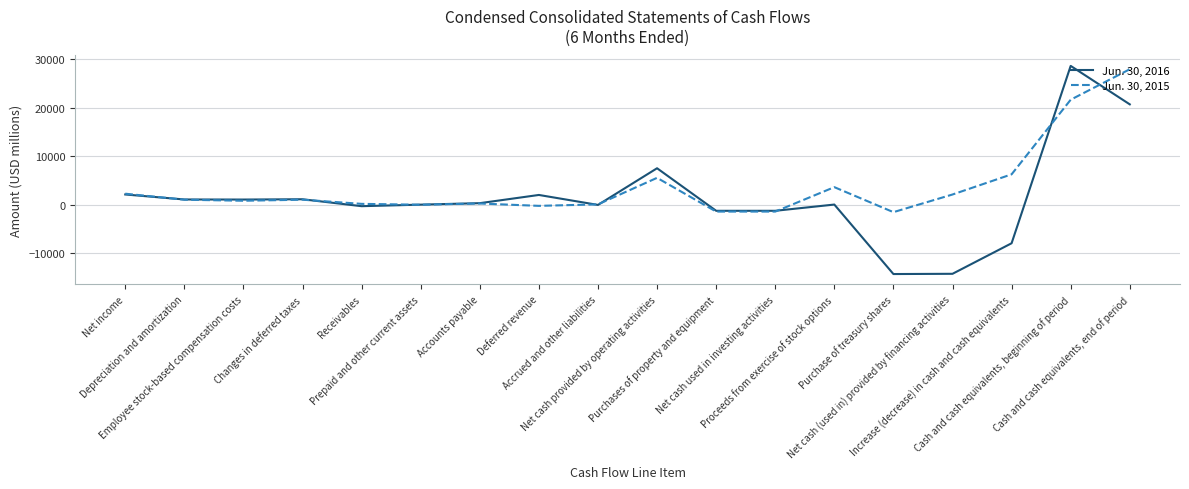

Count the number of categories in the chart.

18